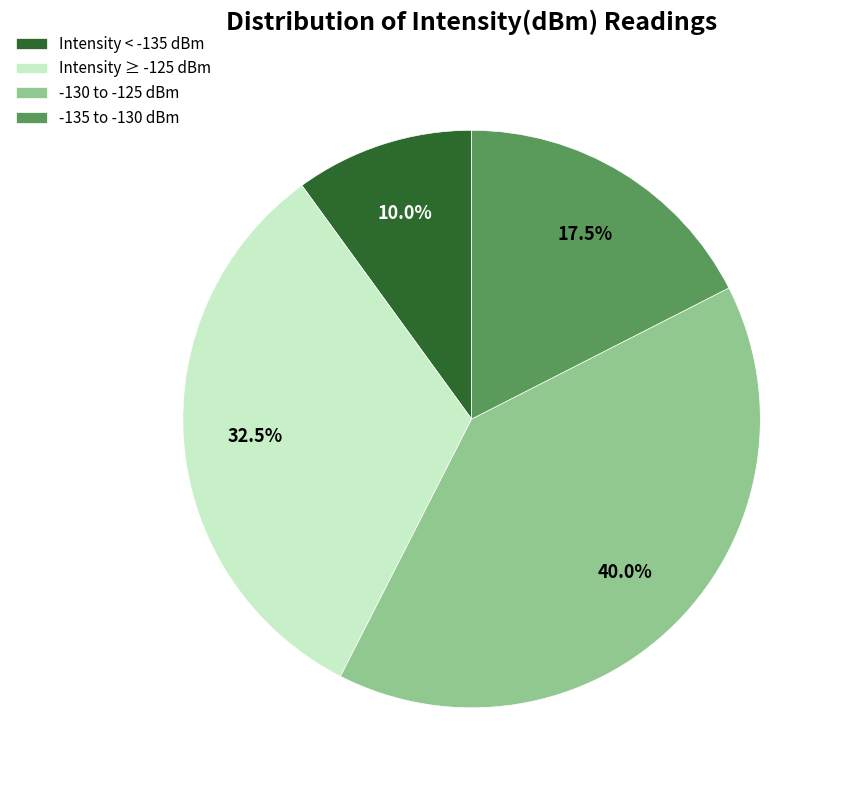

How many slices are in this pie chart?

4